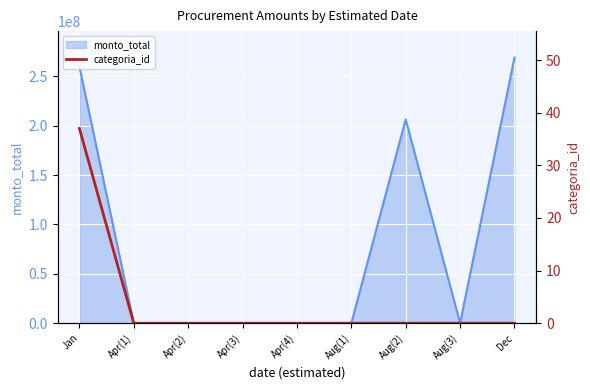

How many data points does each series have?

9